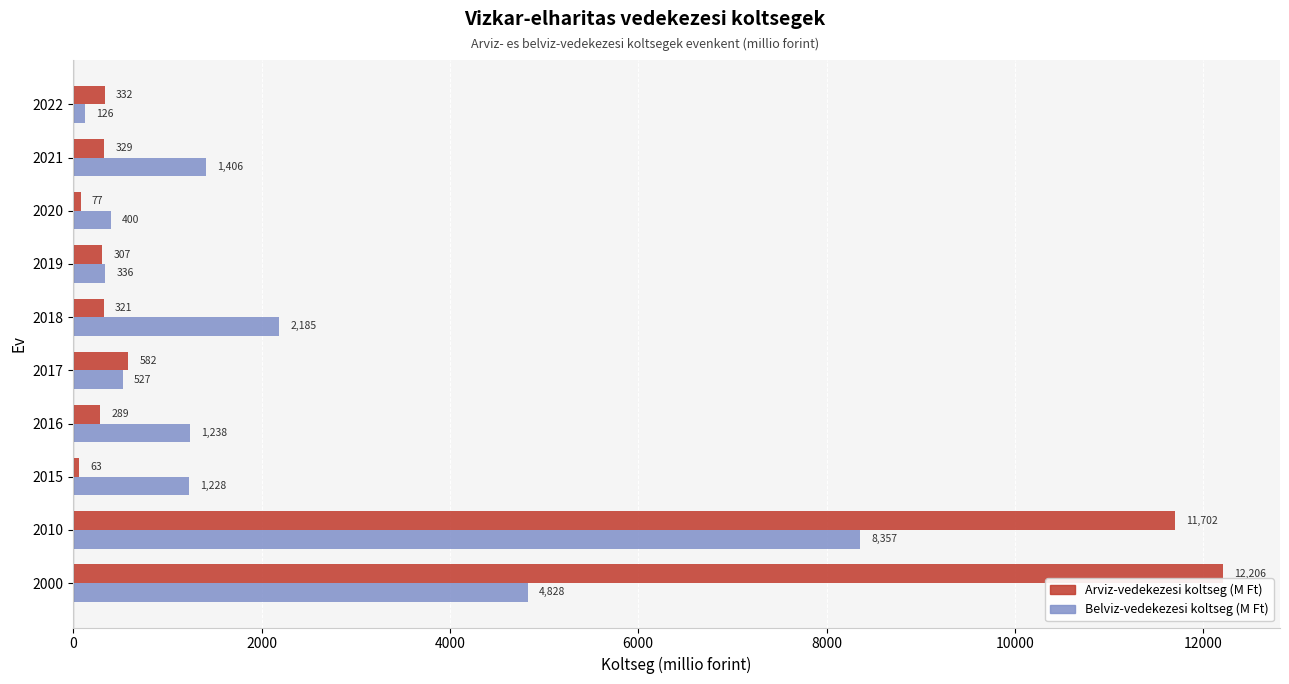

What is the spread (max minus min) of values at 2010?

3345